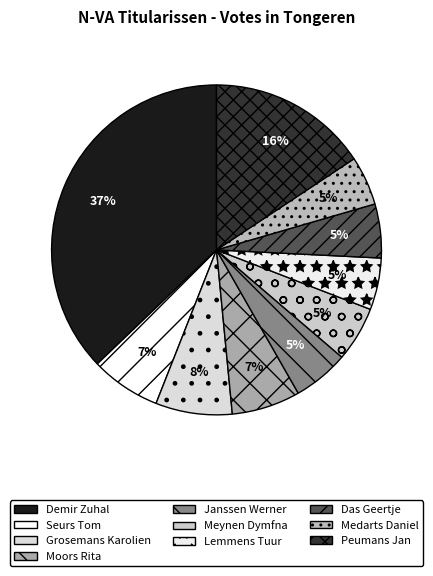

How many slices are in this pie chart?

10